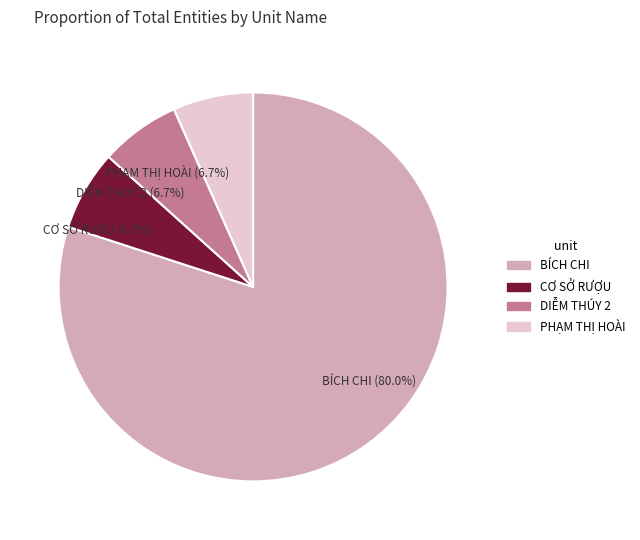

Approximately how many times larger is the value at DIỄM THÚY 2 (6.7%) compared to CƠ SỞ RƯỢU (6.7%)?

1.0